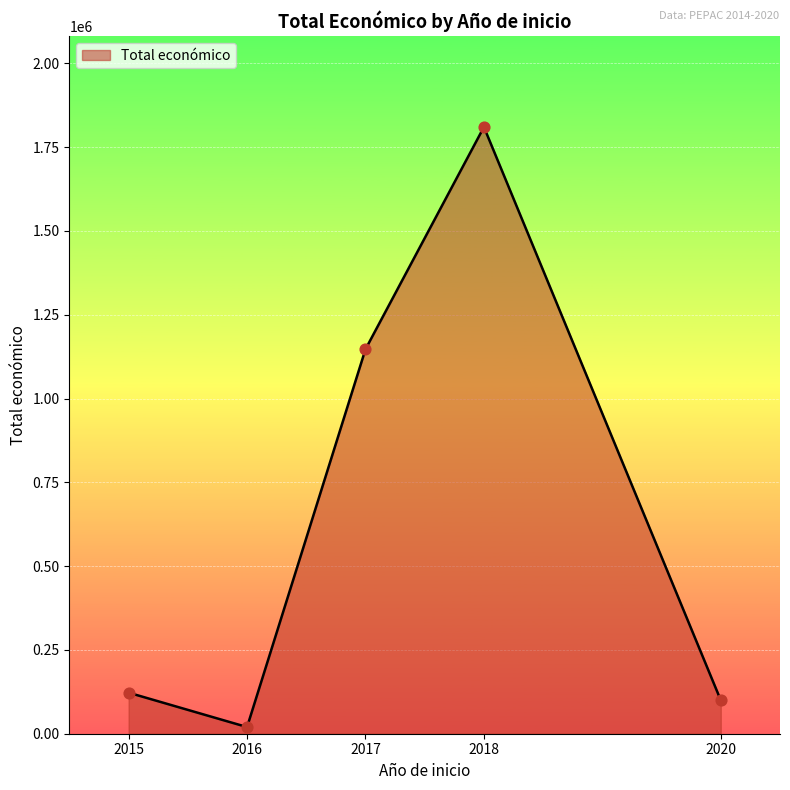

Approximately how many times larger is the value at 2016 compared to 2018?

0.0